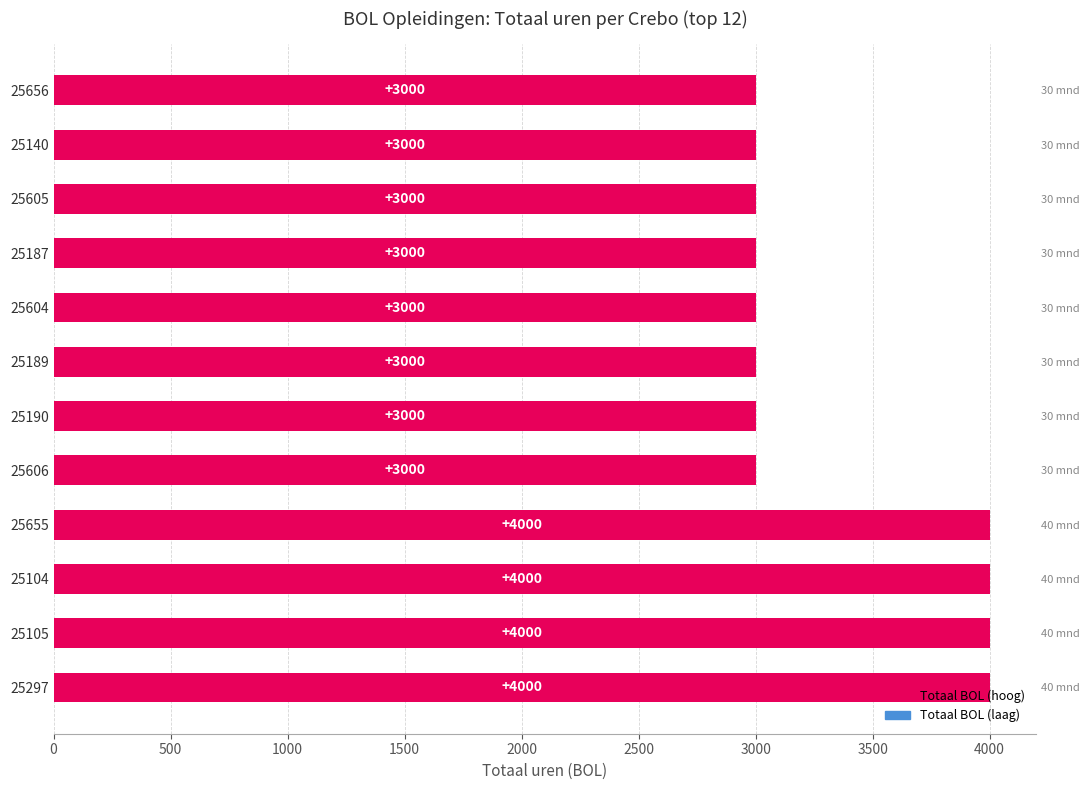

The chart shows a value of 1762 at 25656. True or false?

False